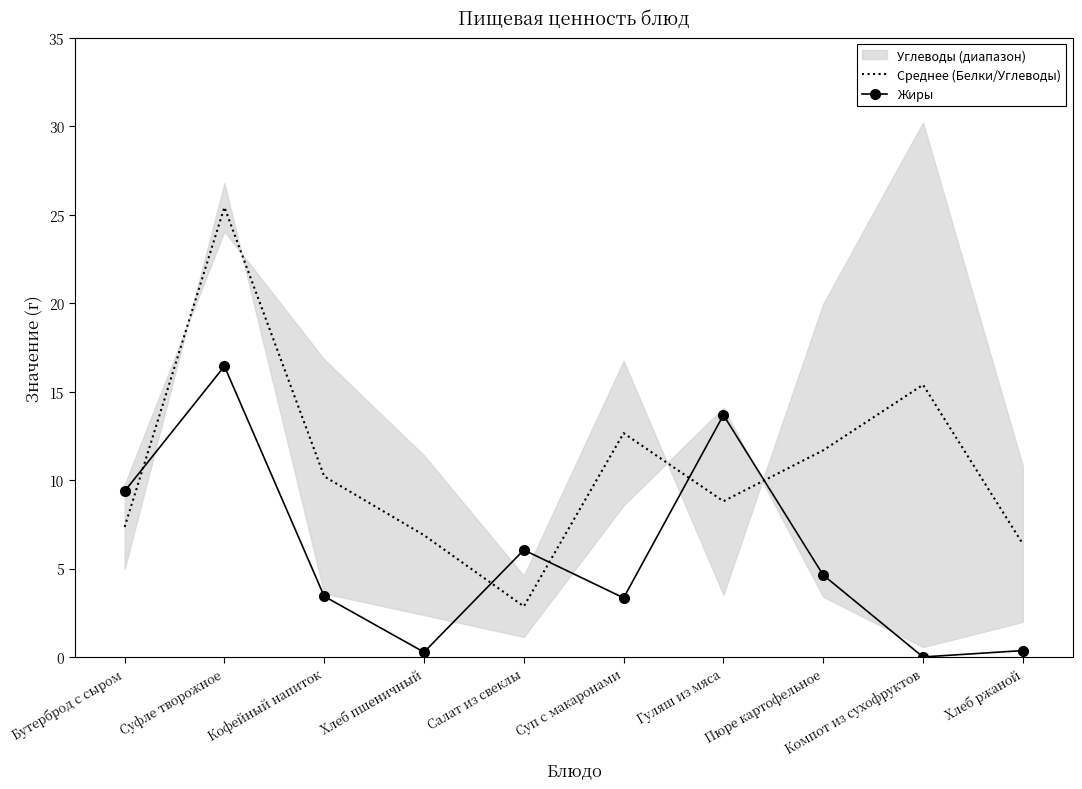

What is the label of the 2nd point from the left?

Суфле творожное